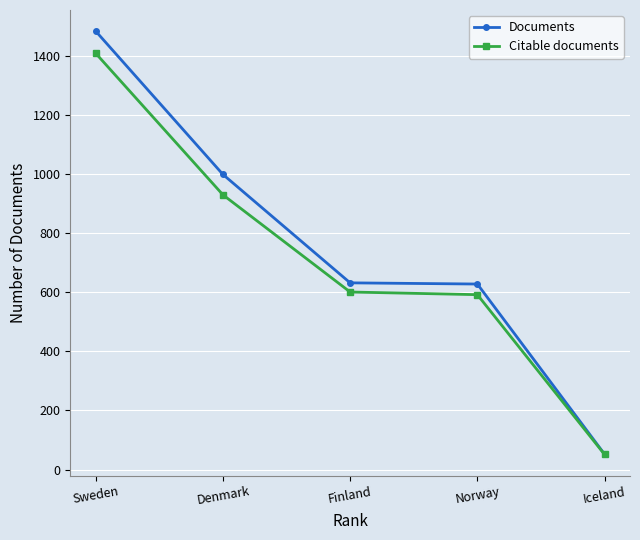

What is the sum of all Documents values?

3795